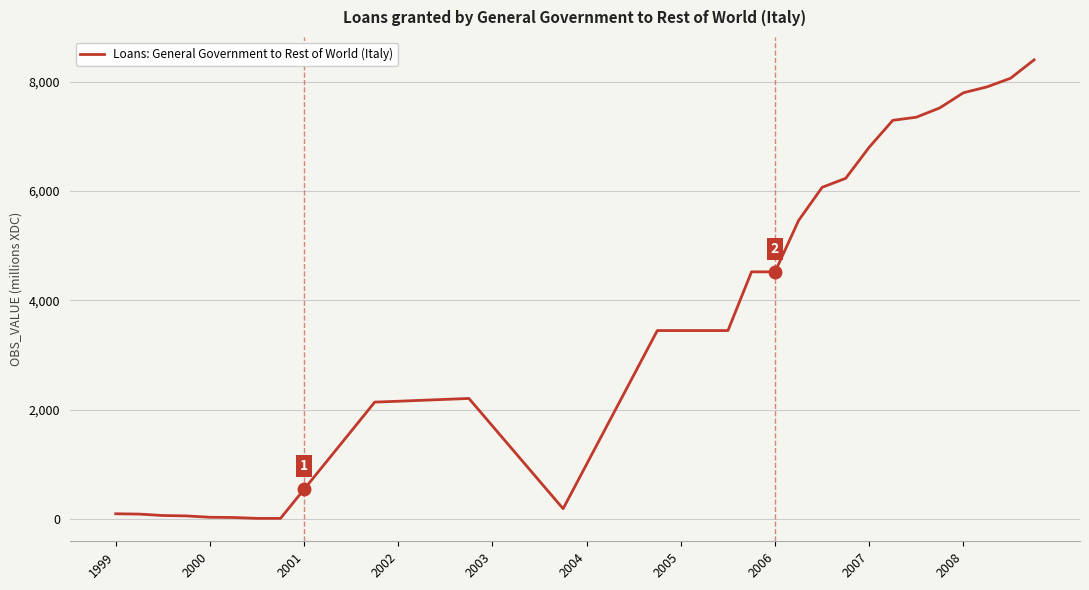

What is the difference between the maximum and minimum values?

8381